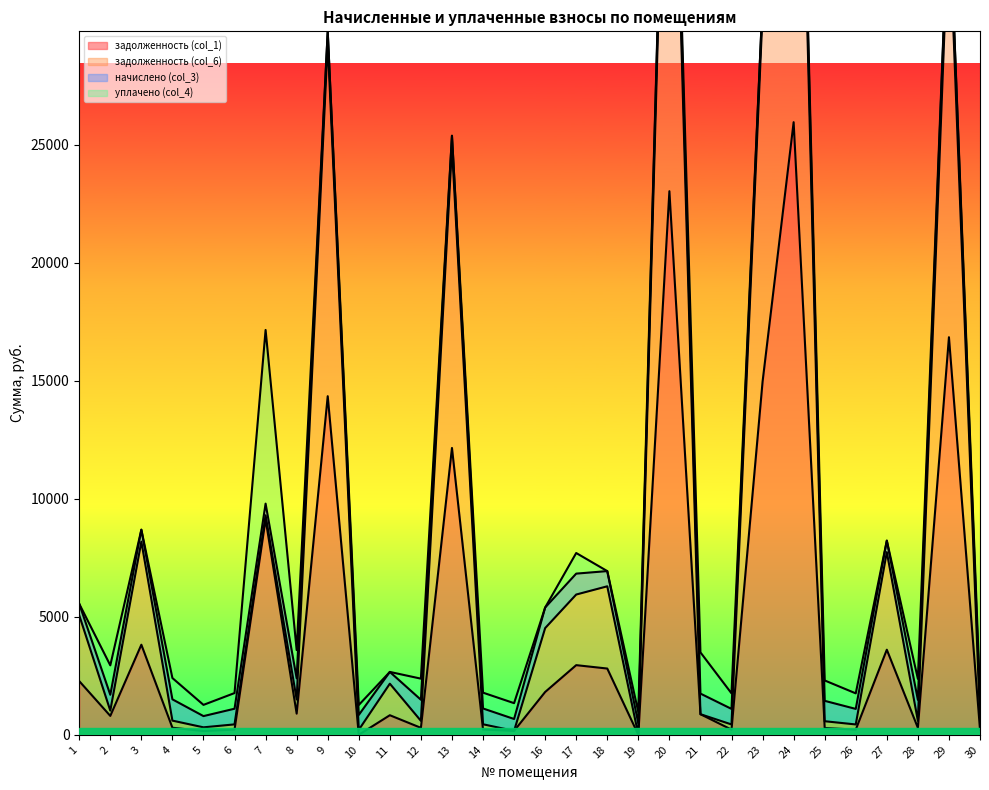

At which label does задолженность (col_6) reach its peak?

24